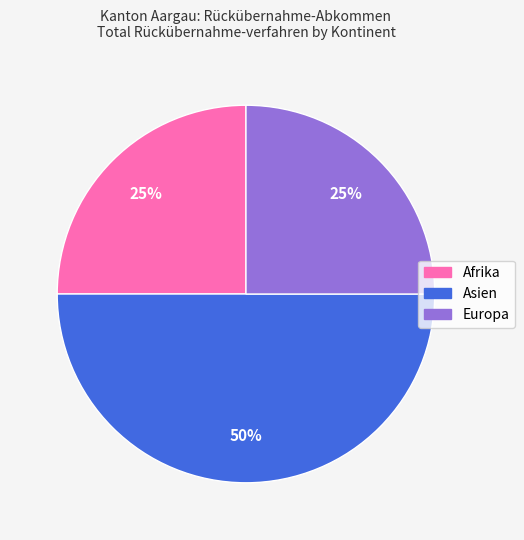

What percentage is the Afrika slice, to the nearest percent?

25%